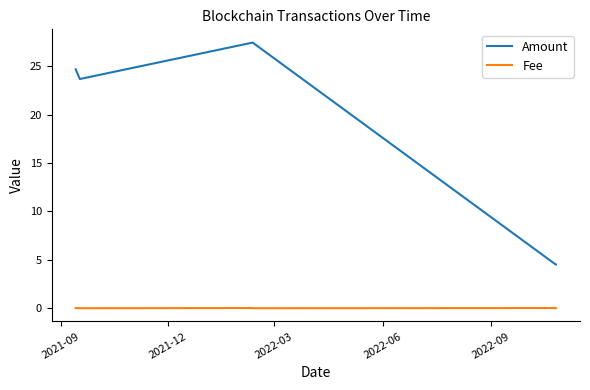

What is the sum of all Fee values?

0.1